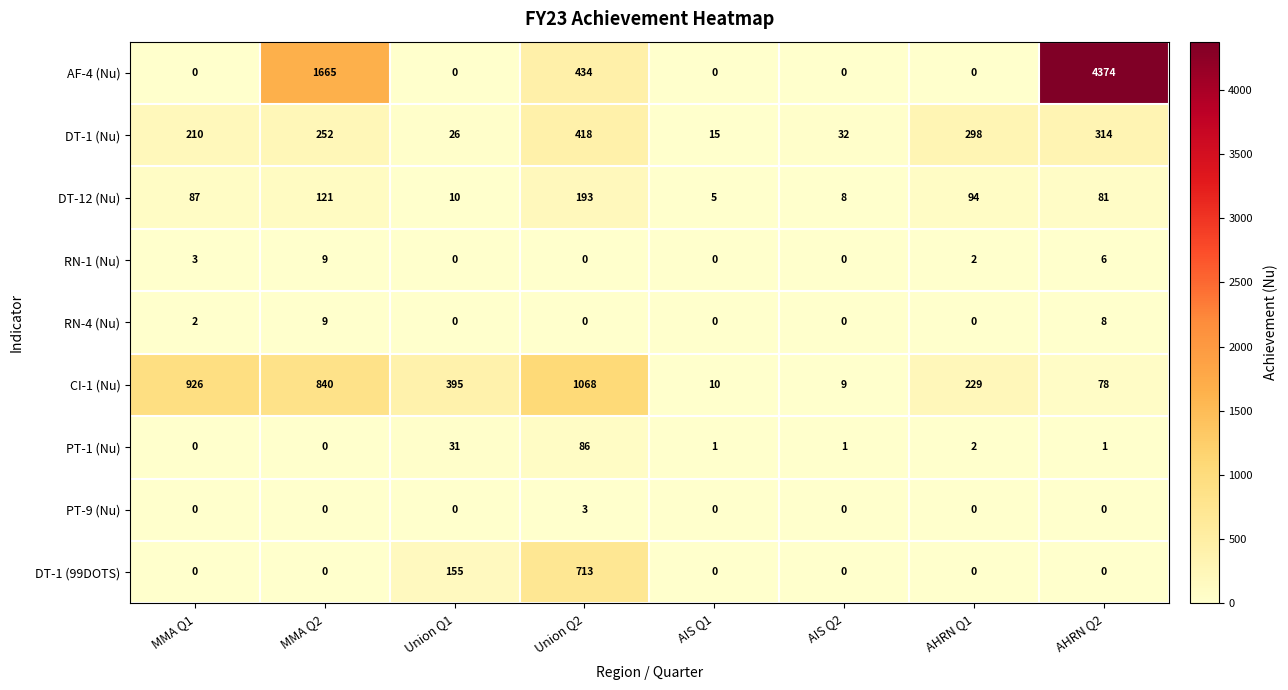

What is the sum of the DT-1 (Nu) values at AIS Q2 and MMA Q1?

242